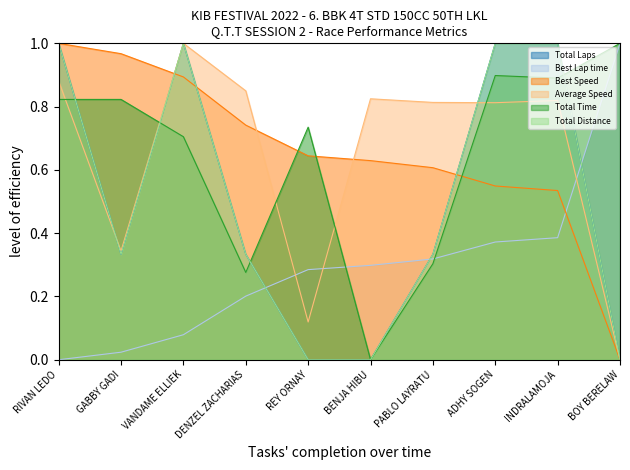

What is the value of the Total Distance point at the 8th from the left?

1.0